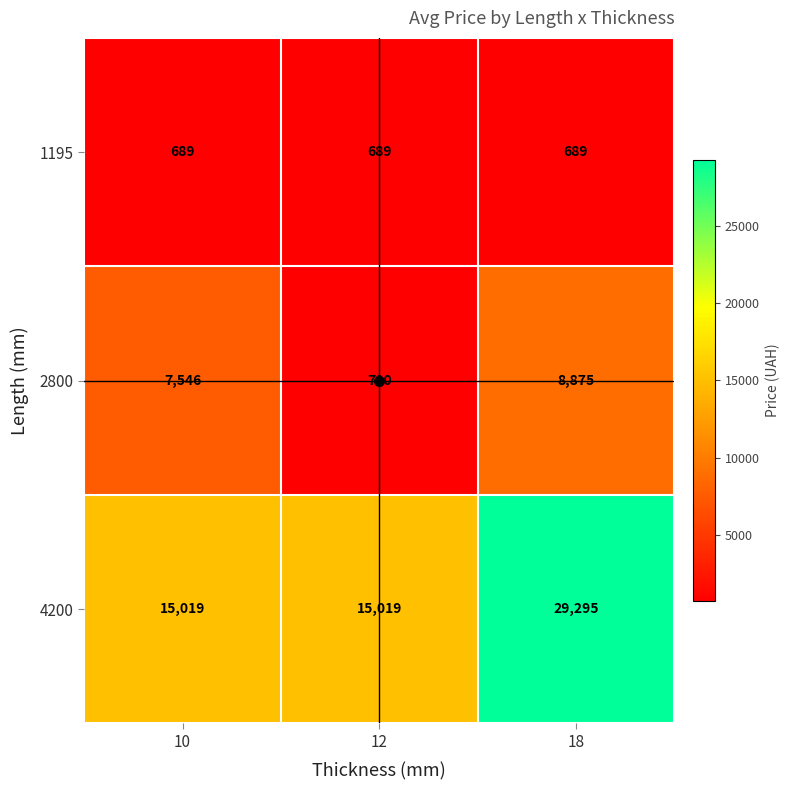

What is the difference between the 2800 values at 18 and 10?

1329